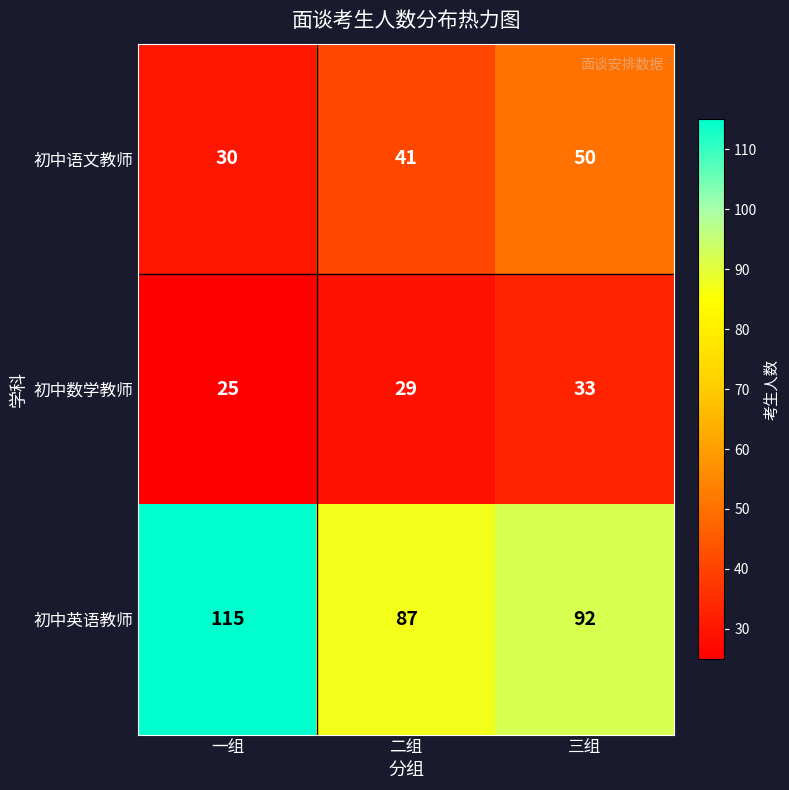

What is the sum of all 初中数学教师 values?

87